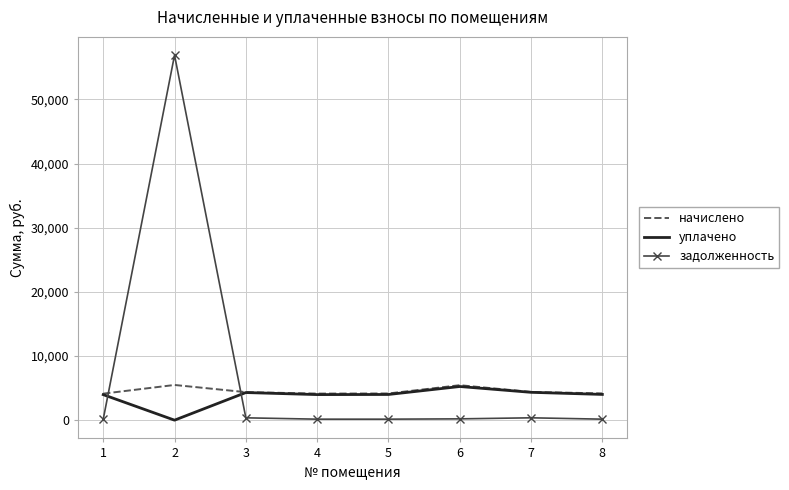

At which category is the sum across all series the highest?

2